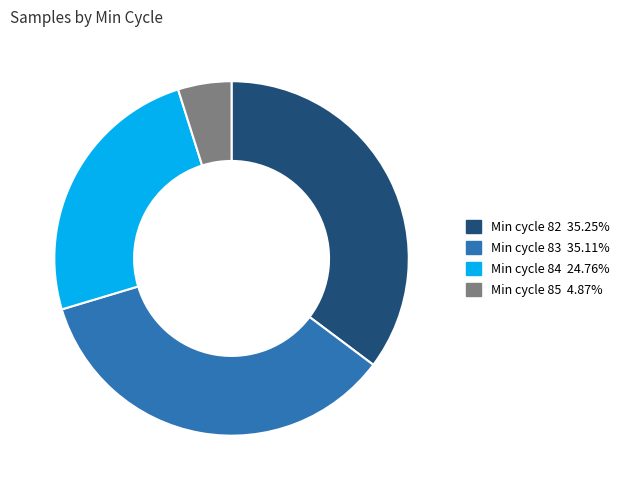

Is there any slice that represents more than half of the pie?

No